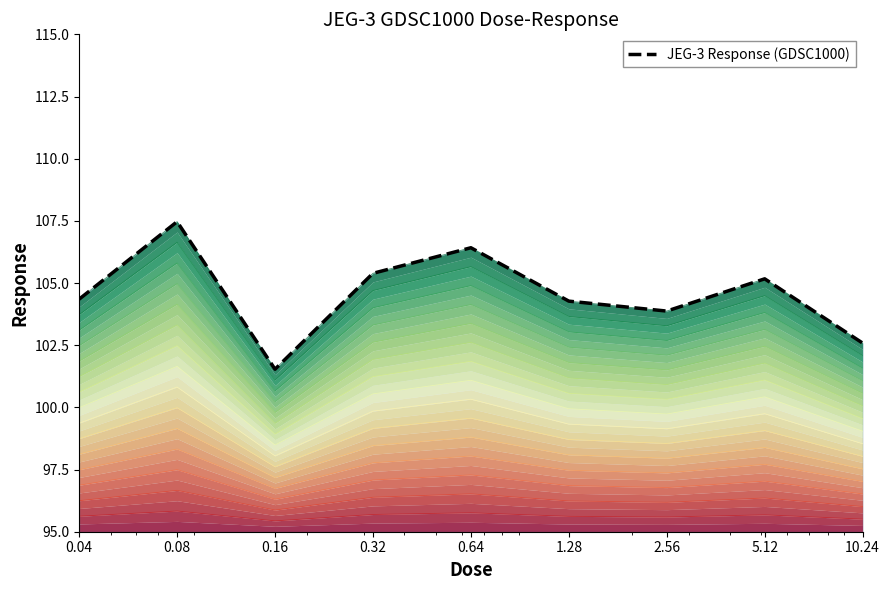

Which category has the highest value across all series?

0.08